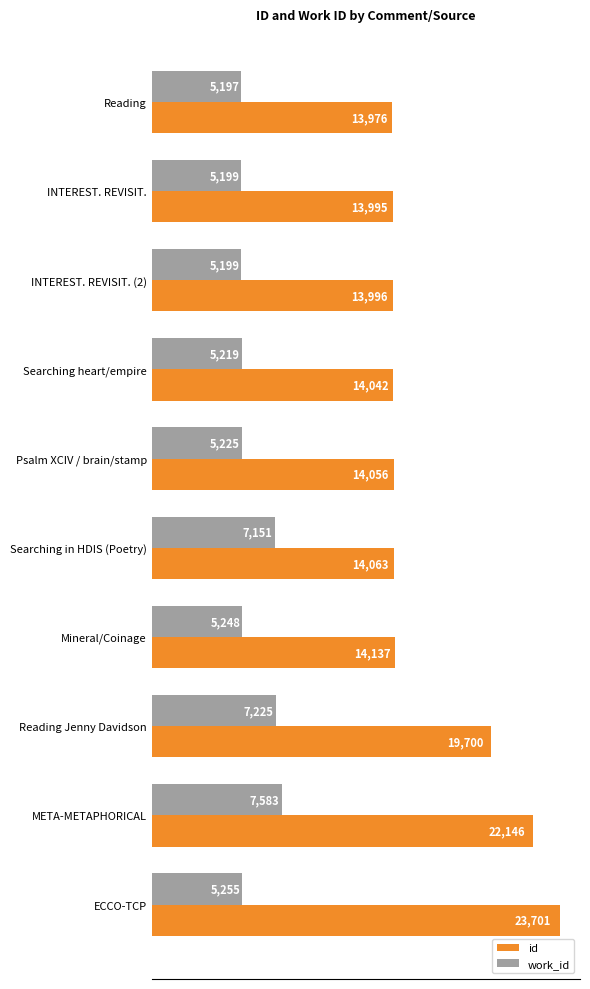

Read the id value at Mineral/Coinage, to the nearest 10.

14140